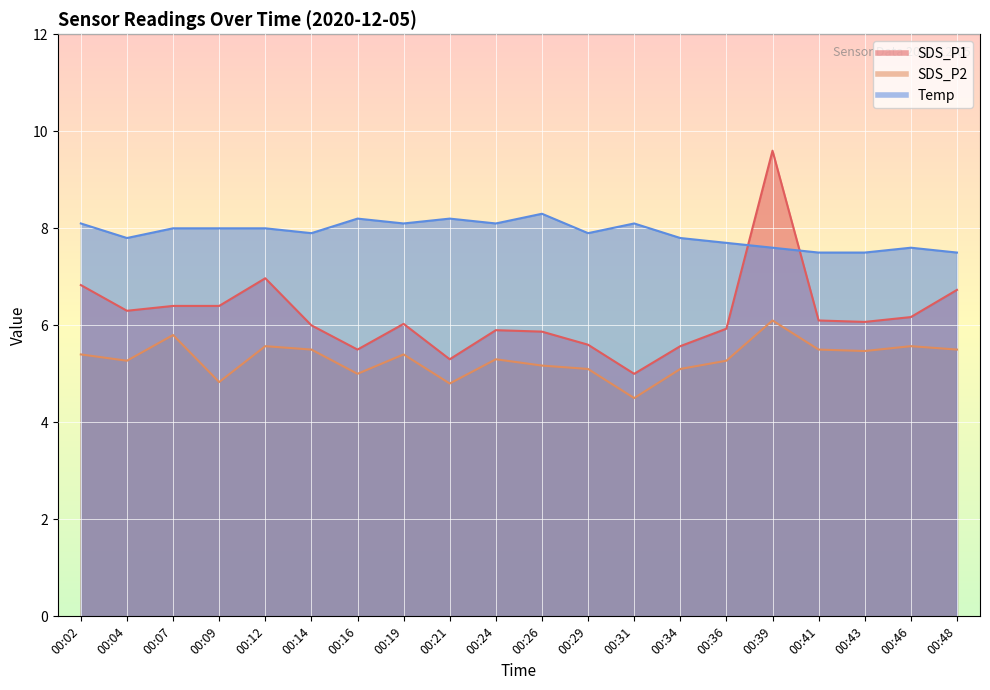

Is the value of Temp at 00:02 greater than the value of SDS_P1 at 00:31?

Yes